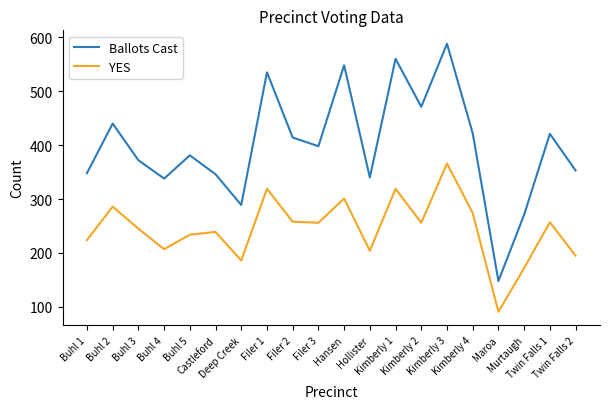

Which series has the widest spread of values?

Ballots Cast